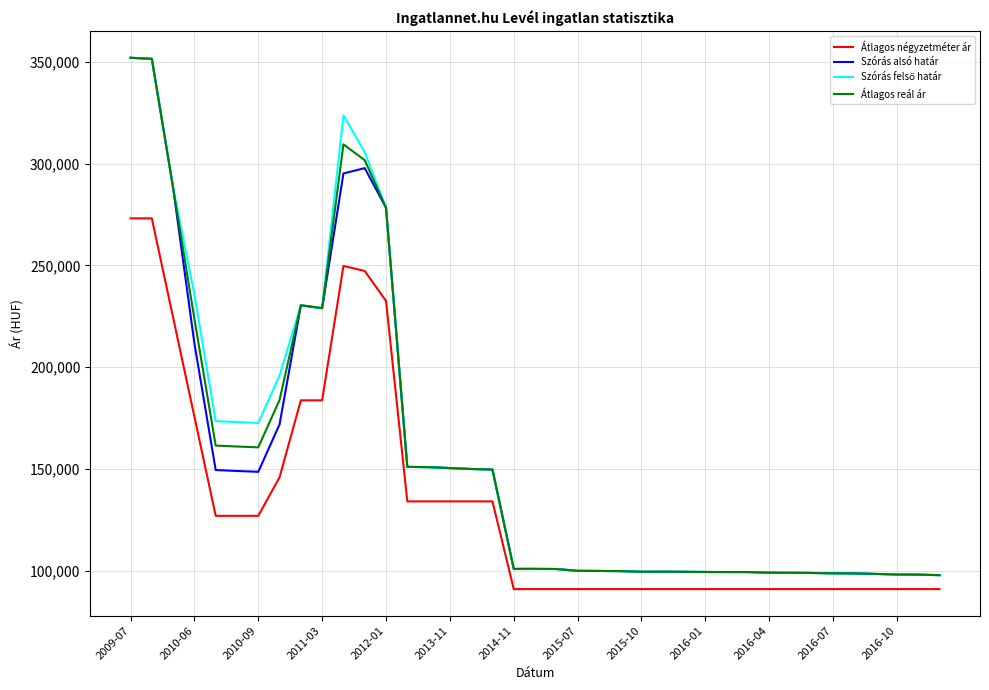

True or false: Átlagos reál ár and Átlagos négyzetméter ár intersect in this chart.

False